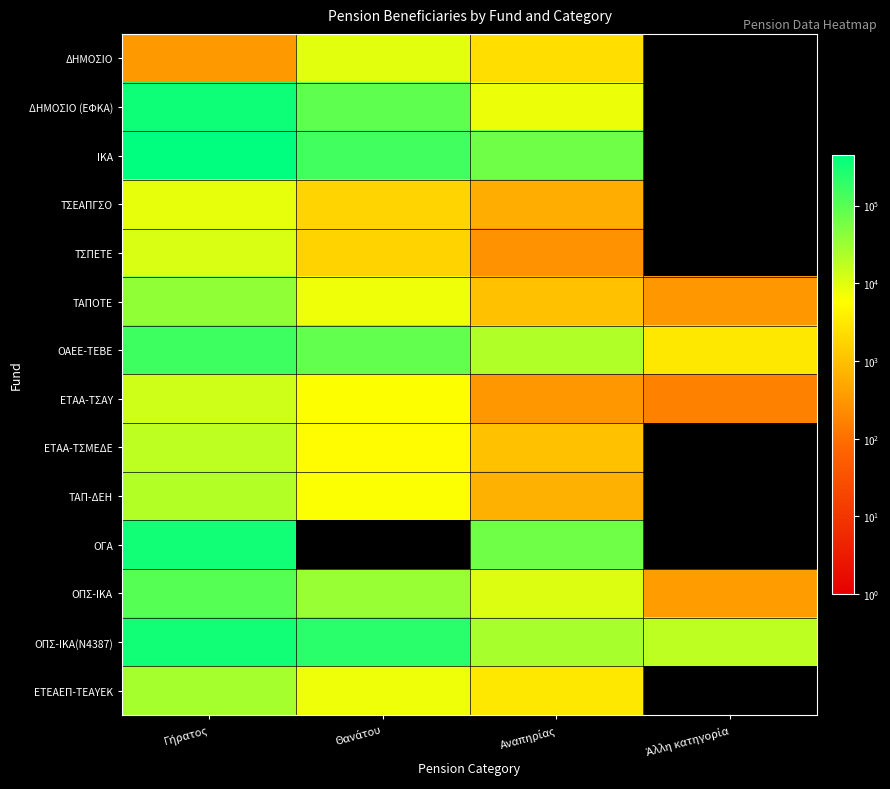

How many categories are shown in the chart?

4